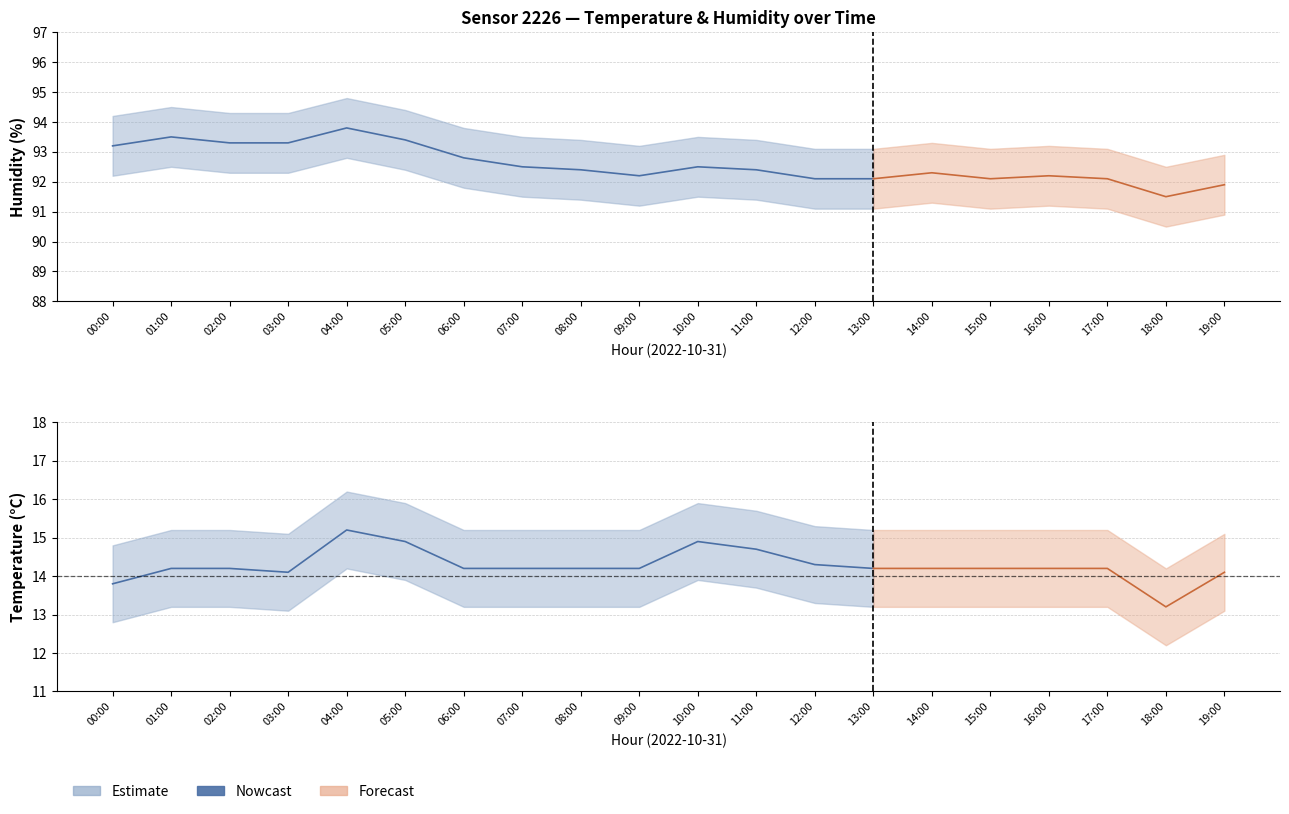

What position from the left is 16:00?

17